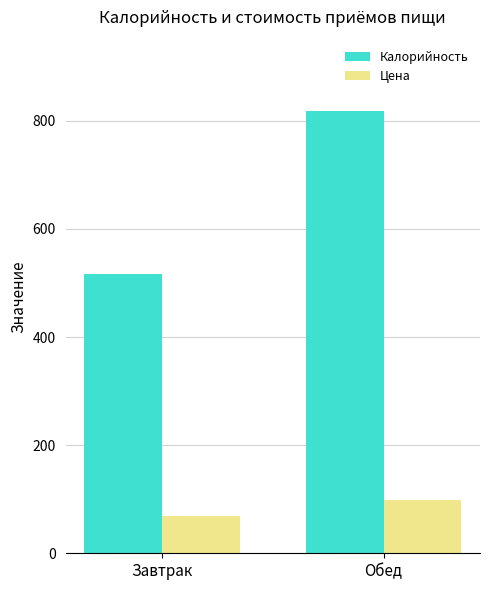

What is the sum of the Цена values at Завтрак and Обед?

167.4